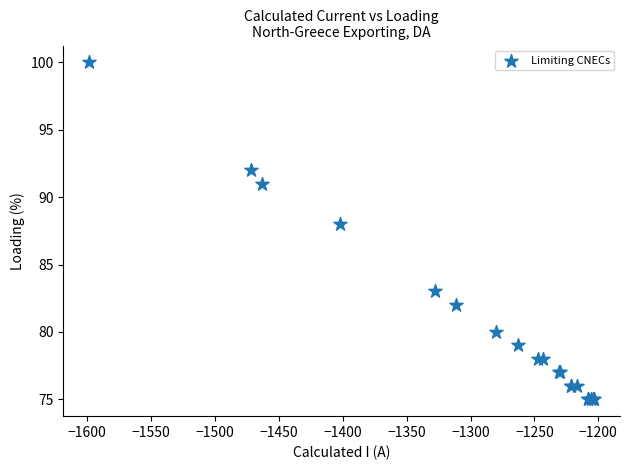

What Y value in the scatter plot is closest to 87?

88